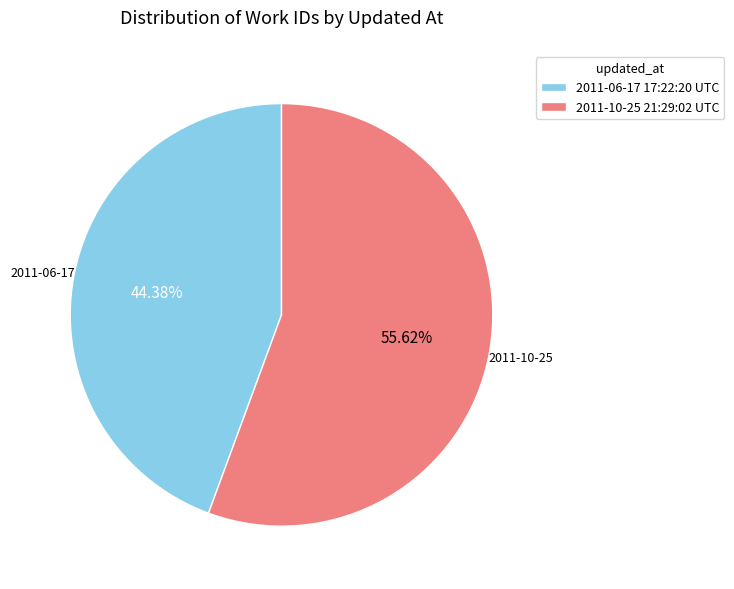

True or false: 2011-10-25 21:29:02 UTC accounts for 56% of the total.

True